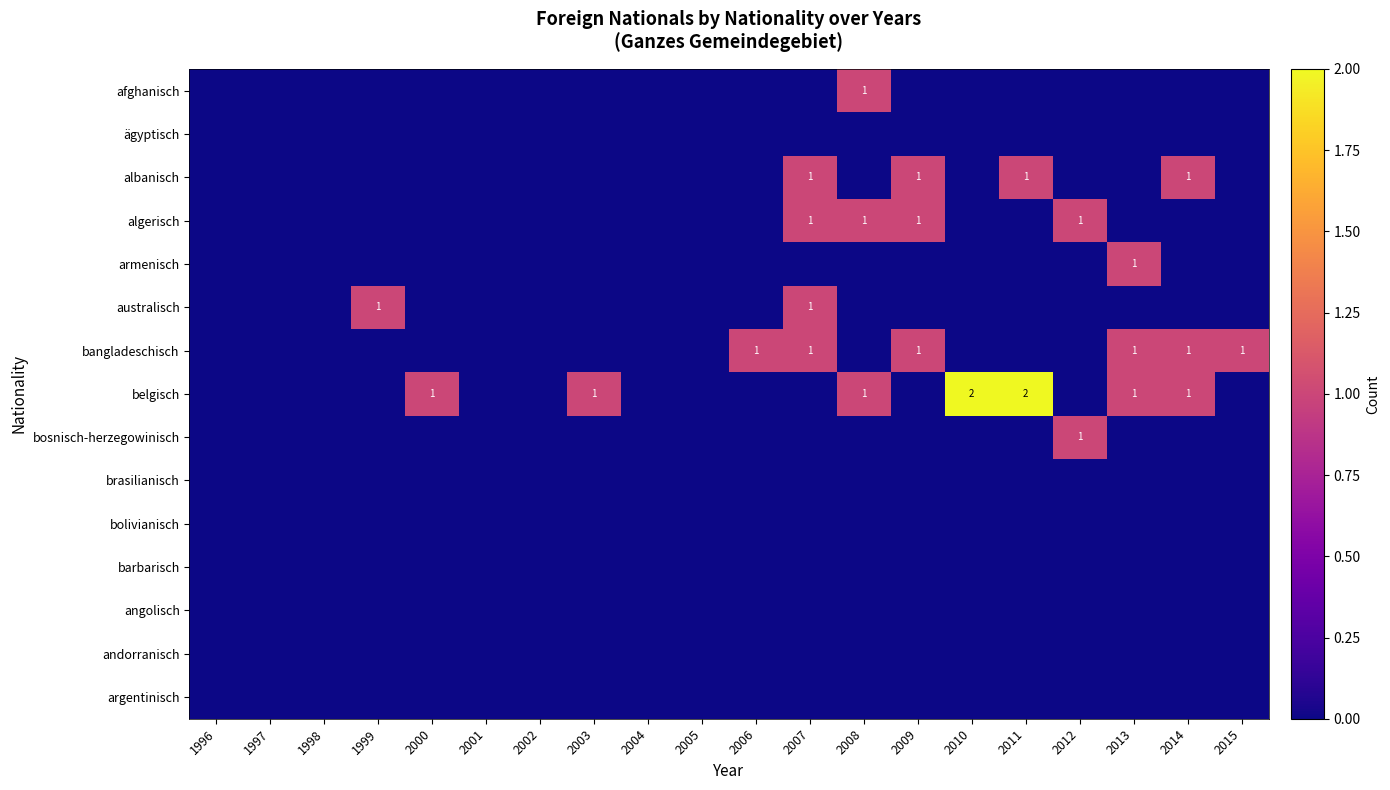

Is it true that algerisch equals 2 at 2009?

False